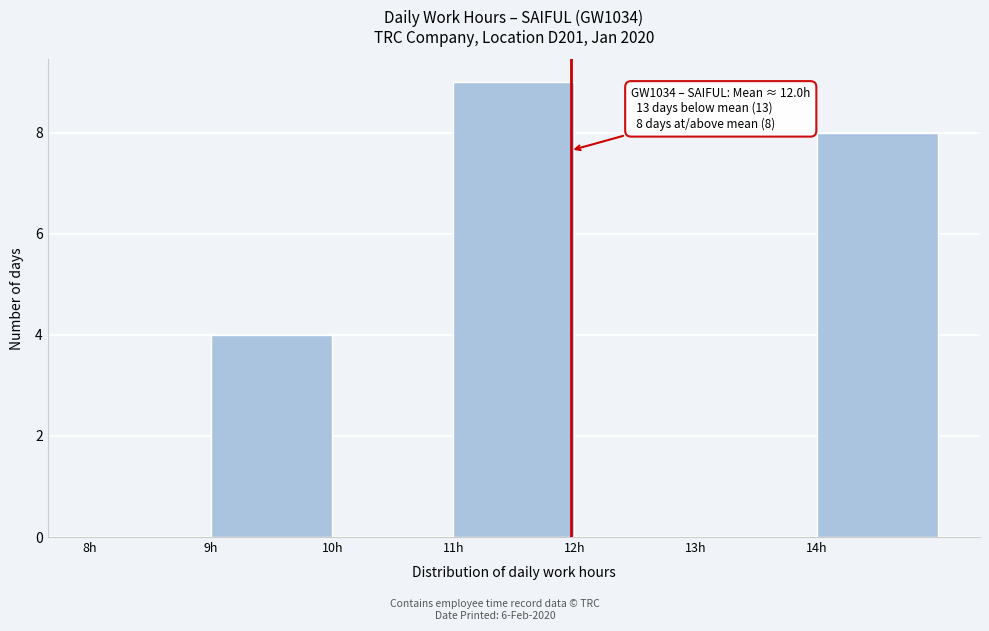

Which range on the x-axis has the tallest bar?

11 to 12